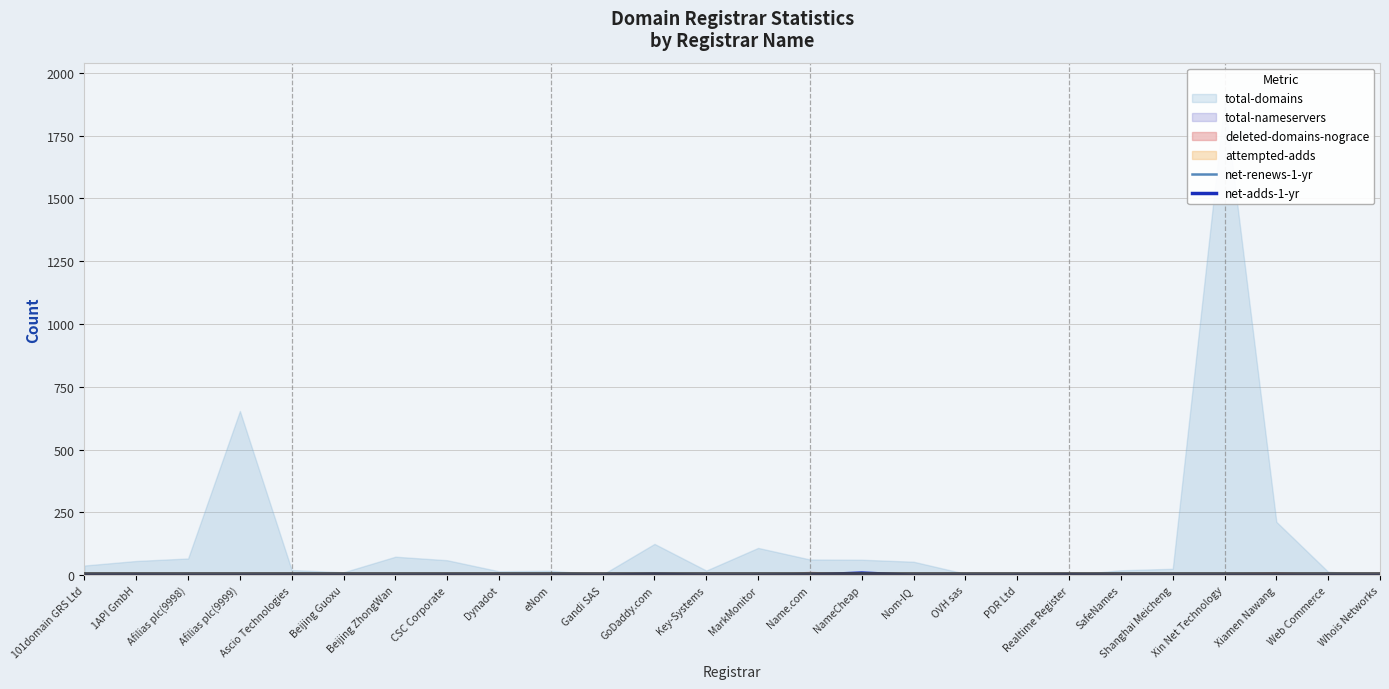

What is the label of the 26th point from the left?

Whois Networks